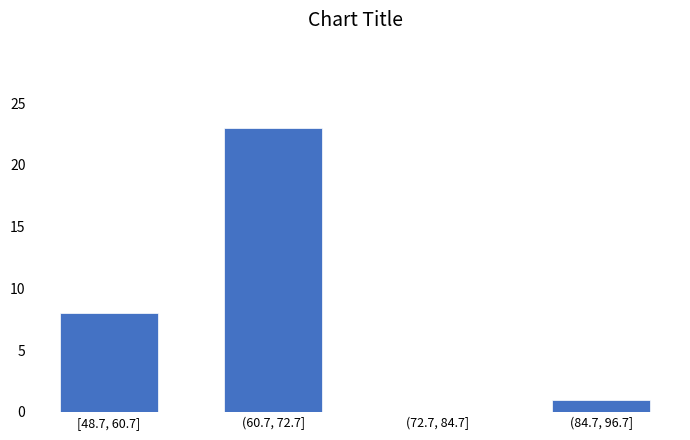

Reading right to left, what are all the values shown in this chart?

(84.7, 96.7]=1	(72.7, 84.7]=0	(60.7, 72.7]=23	[48.7, 60.7]=8